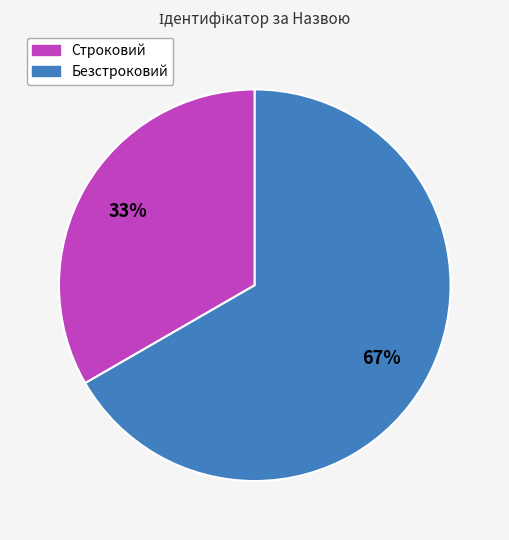

Count the number of slices in the pie.

2